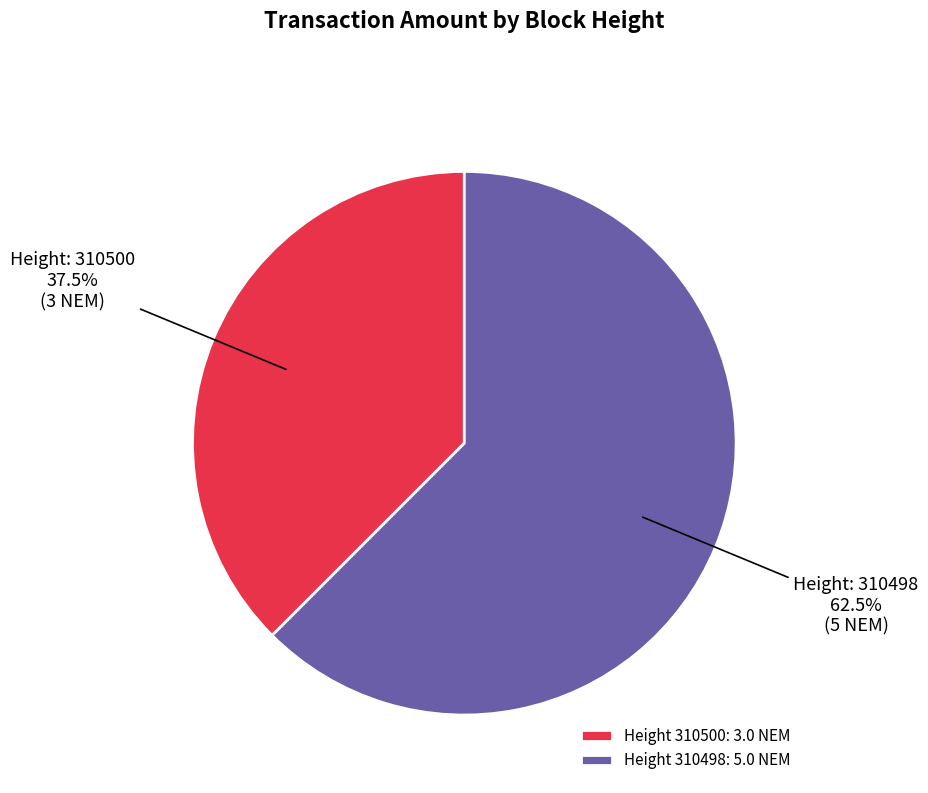

Rank the categories by value from lowest to highest.

Height 310500: 3.0 NEM, Height 310498: 5.0 NEM